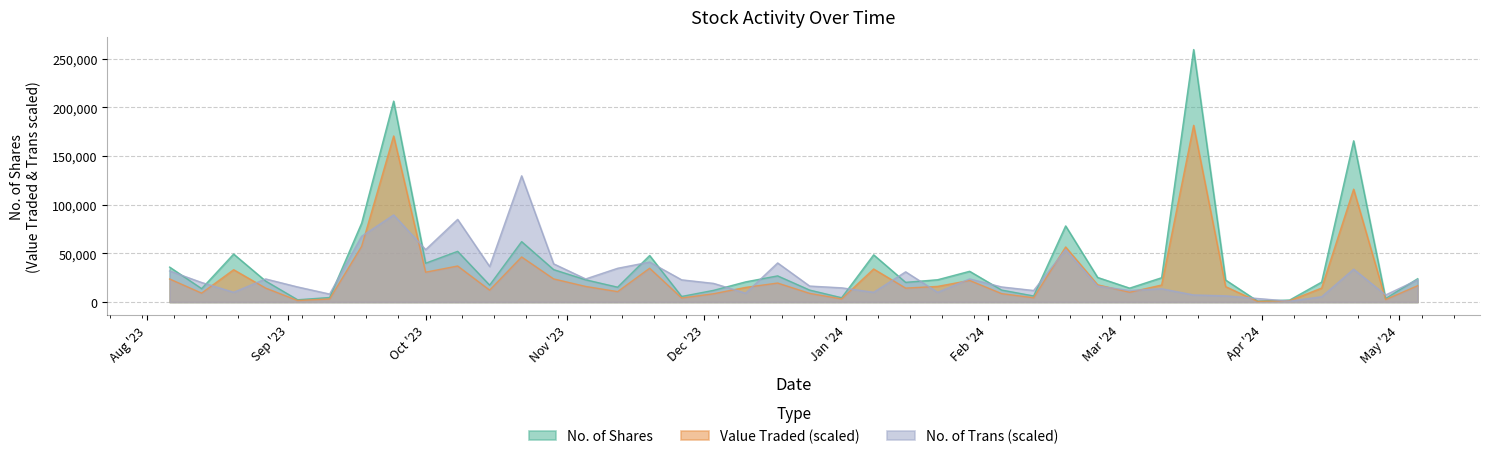

How many data points in Value Traded are less than 6185?

20